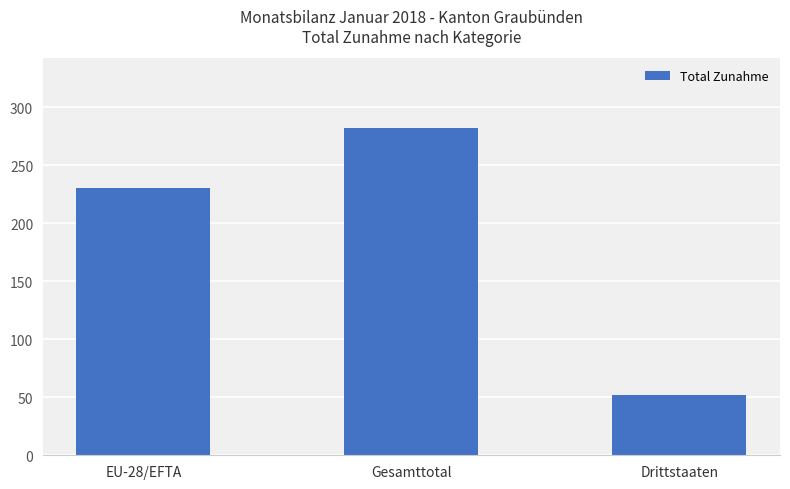

Which category has the highest value across all series?

Gesamttotal